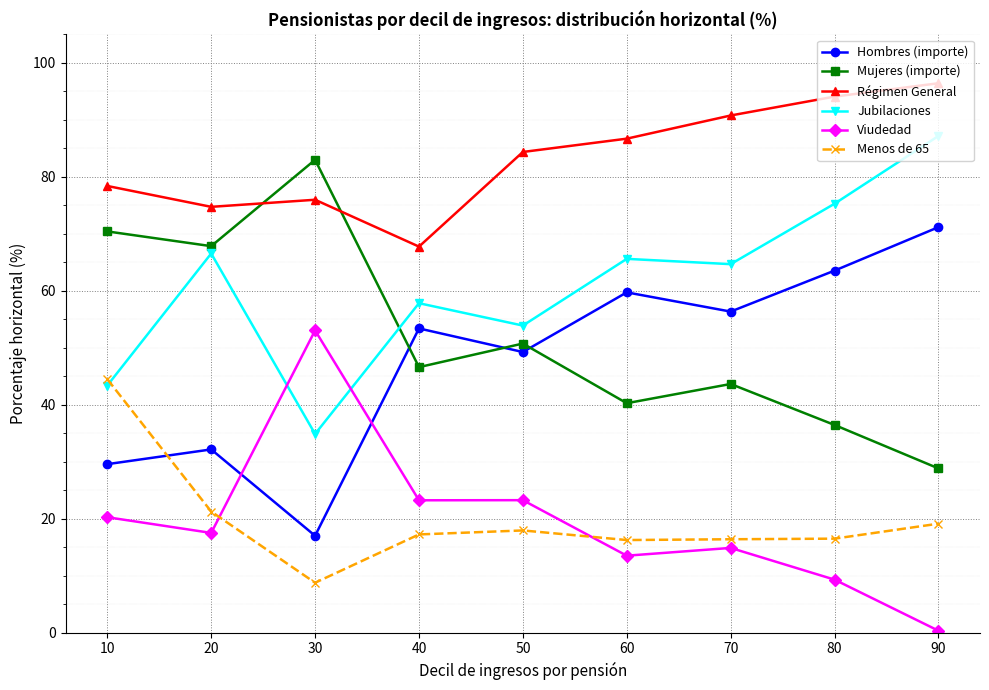

Does the chart have visible grid lines?

Yes